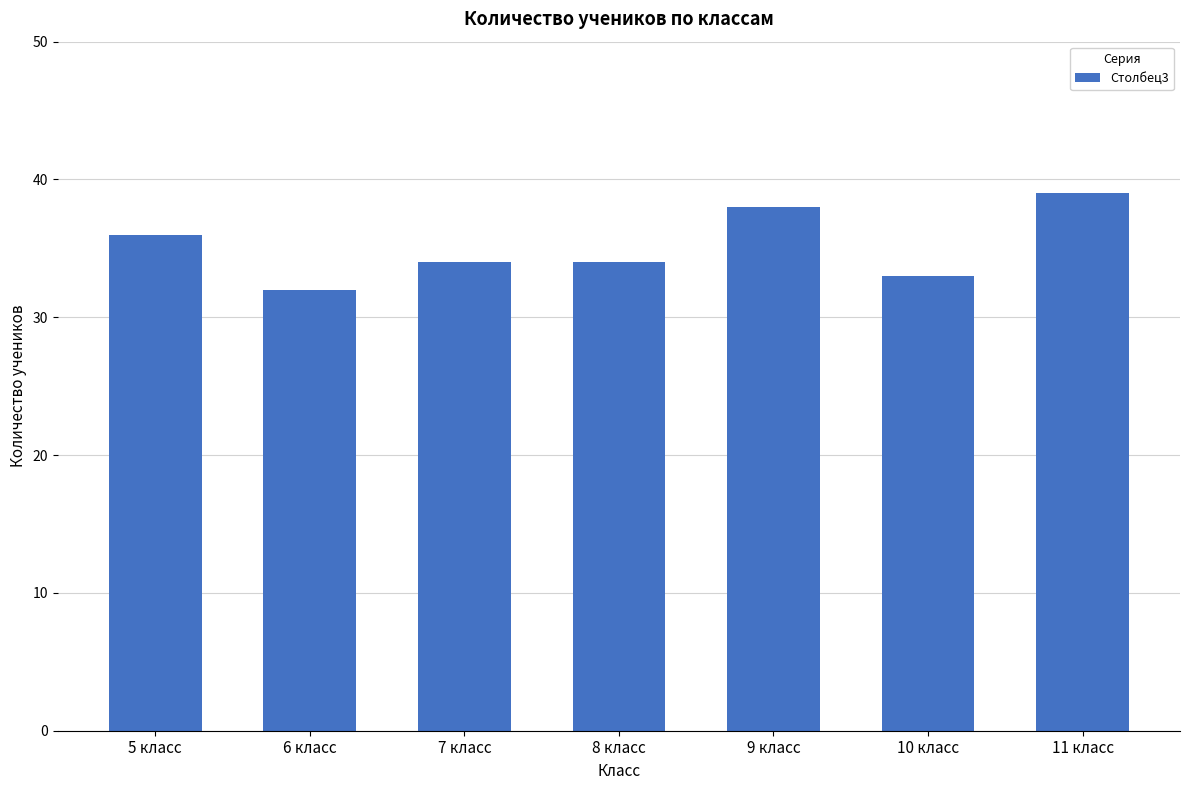

Does the chart contain stacked bars?

No